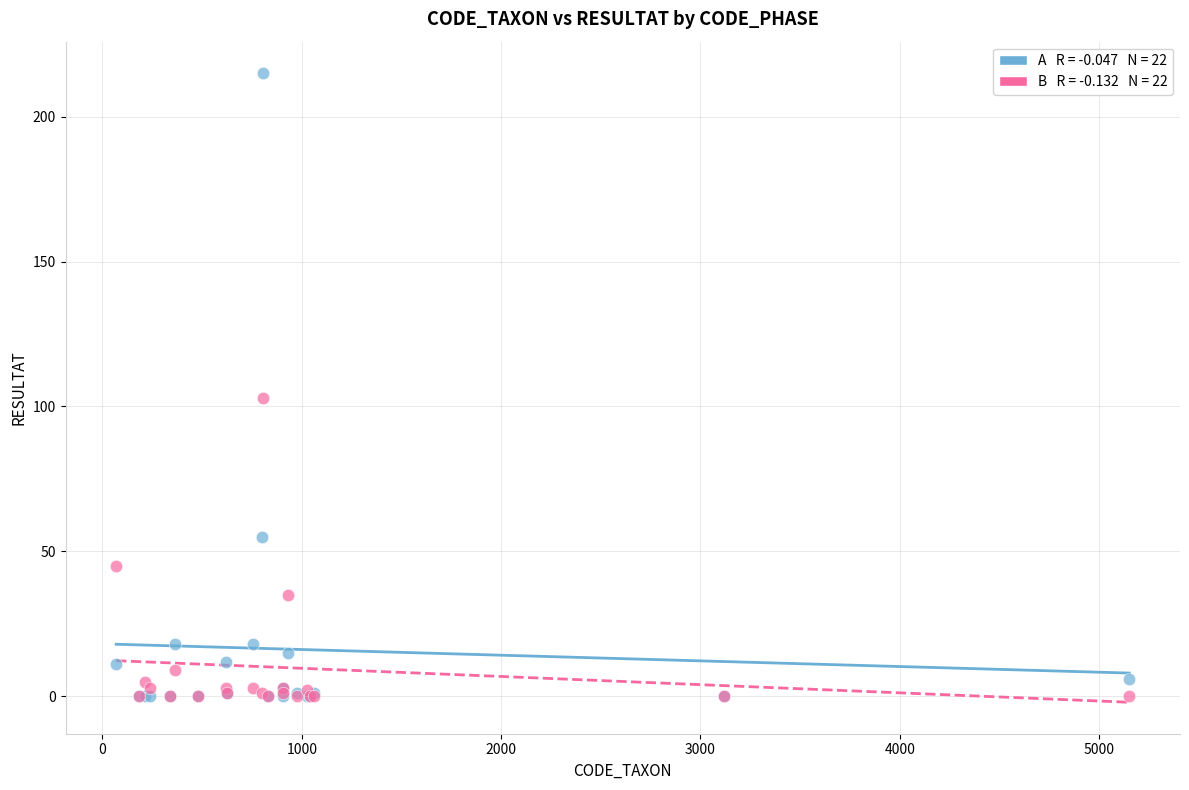

Across all series, what Y value is closest to 107?

103